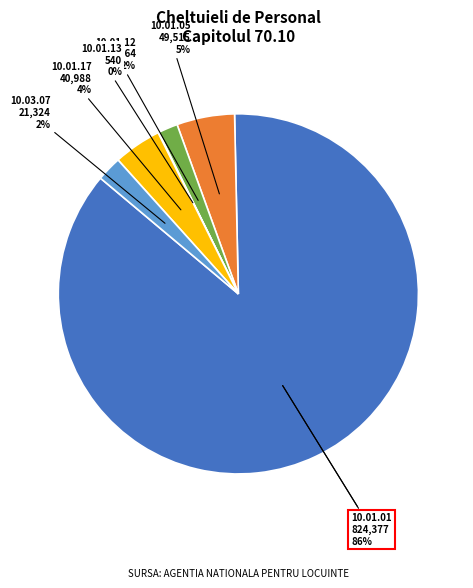

Count the number of slices in the pie.

6